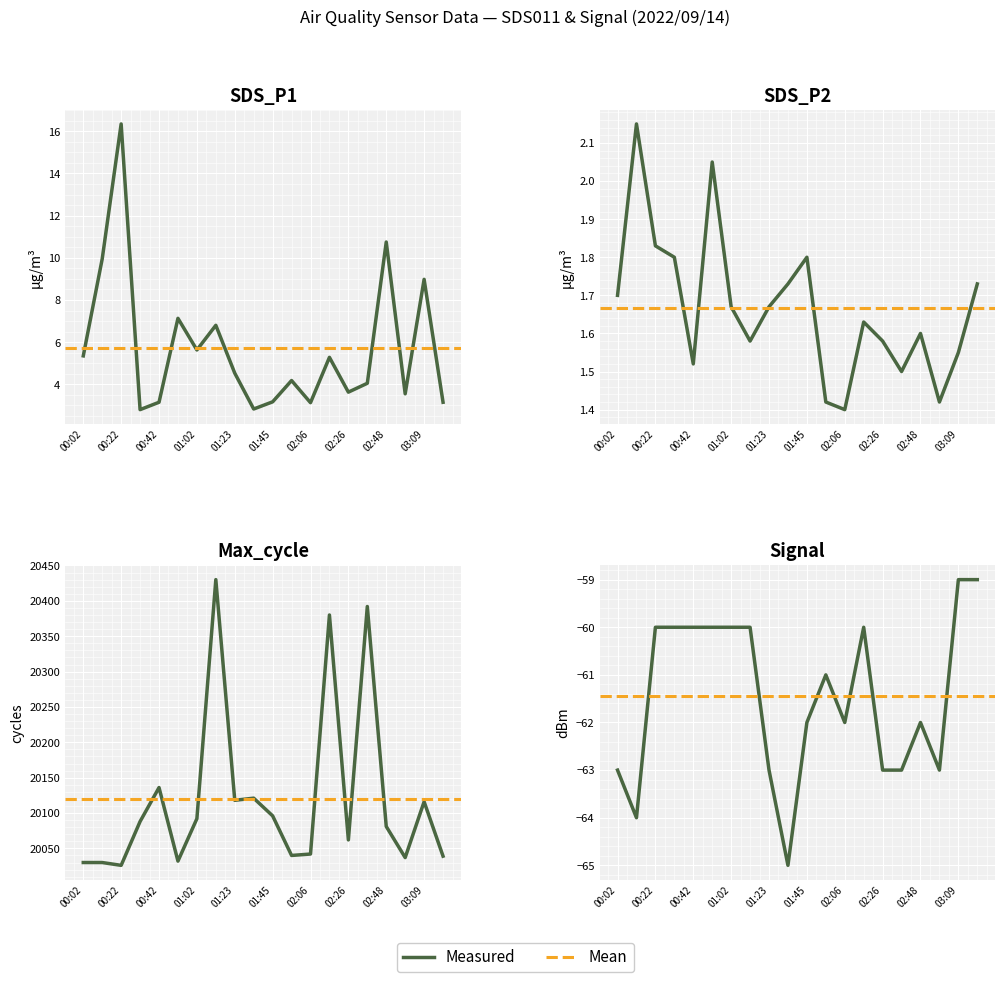

True or false: SDS_P1 has more than 2 interior local peaks.

True